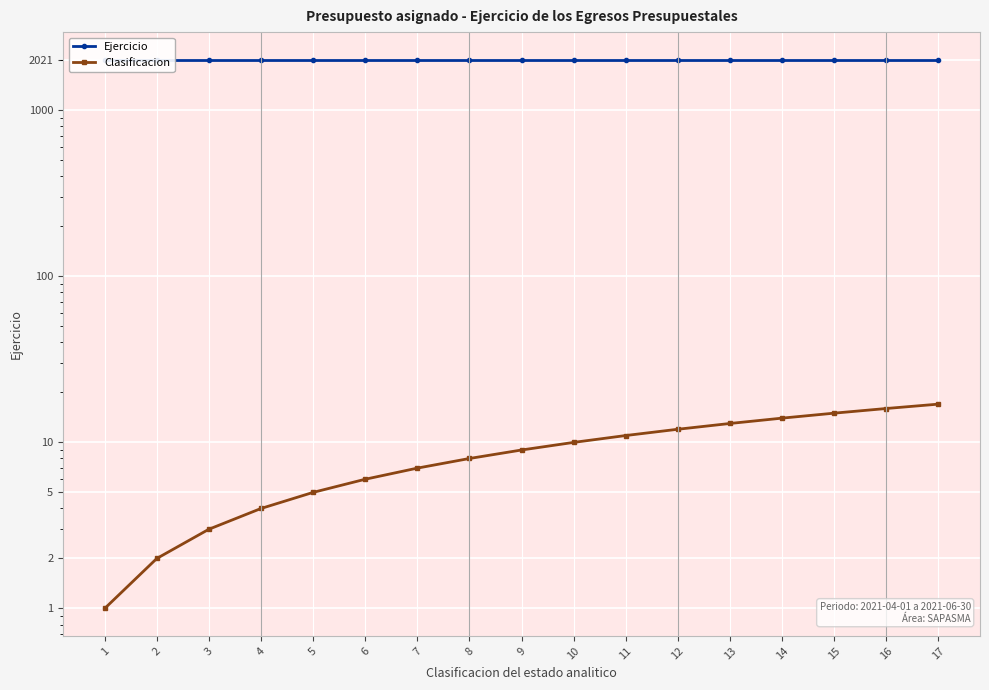

What is the value of the Ejercicio point at the 14th from the left?

2021